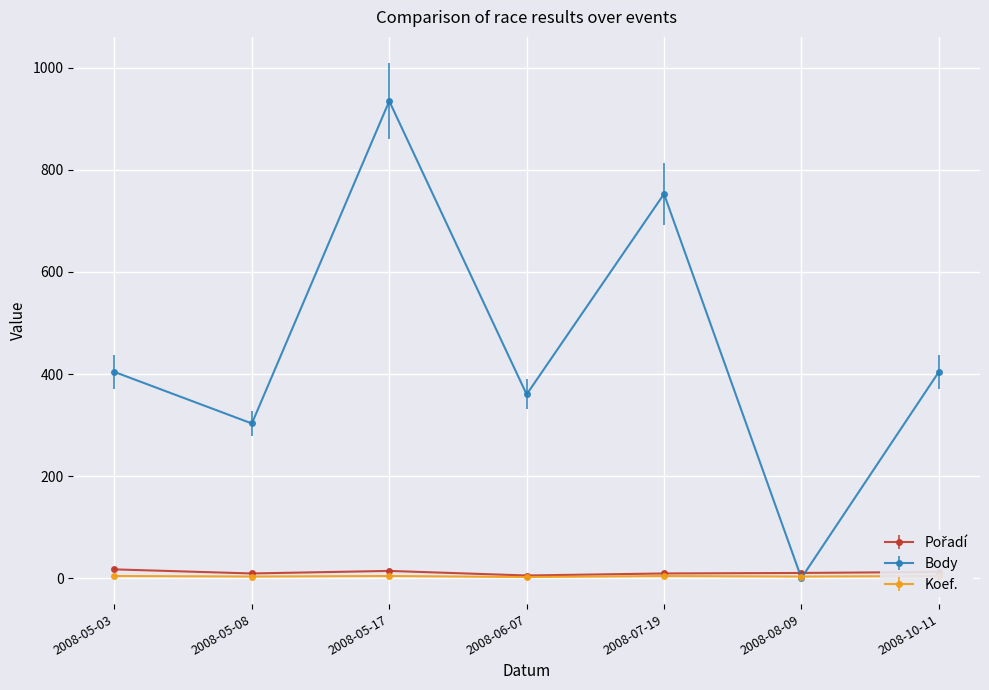

True or false: Pořadí and Koef. cross at least once.

False